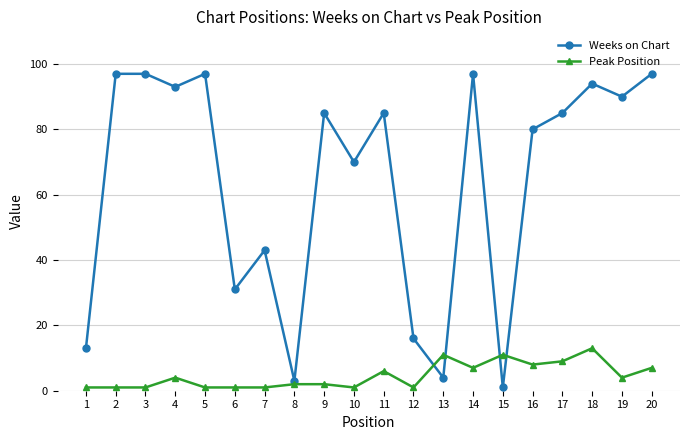

What is the greatest value displayed?

97